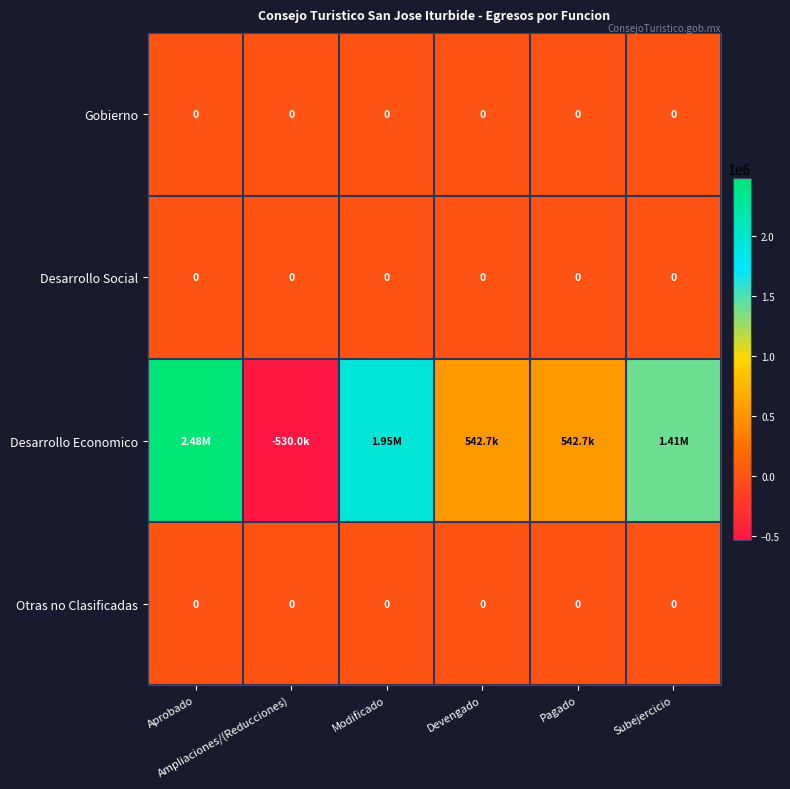

At how many categories does at least one series exceed 6489?

5